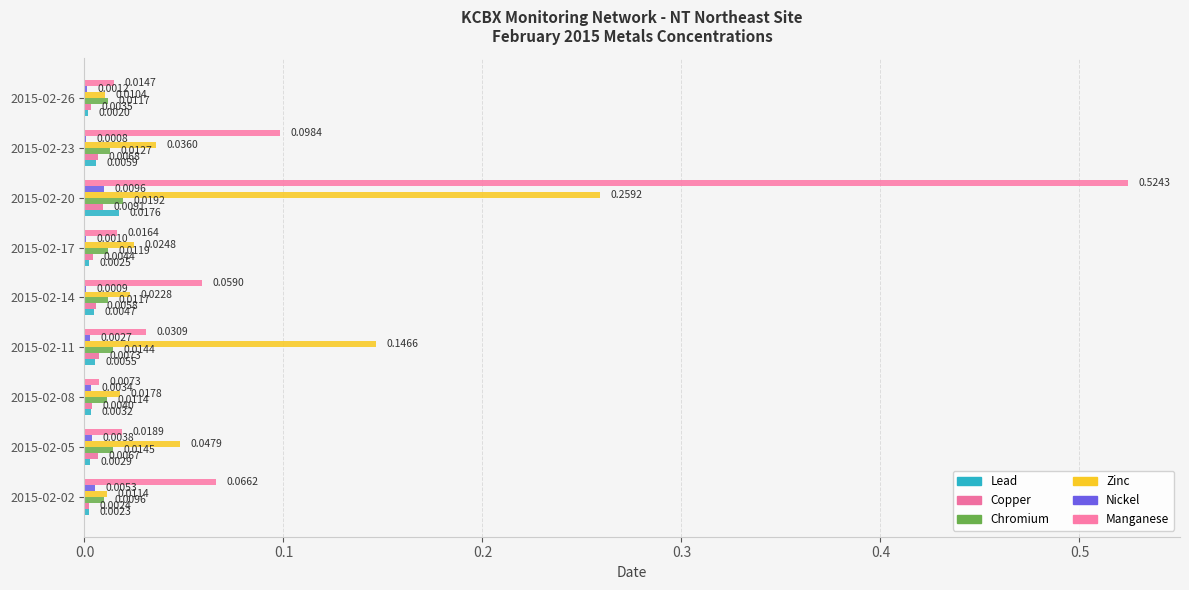

What position from the left is 0.4?

5